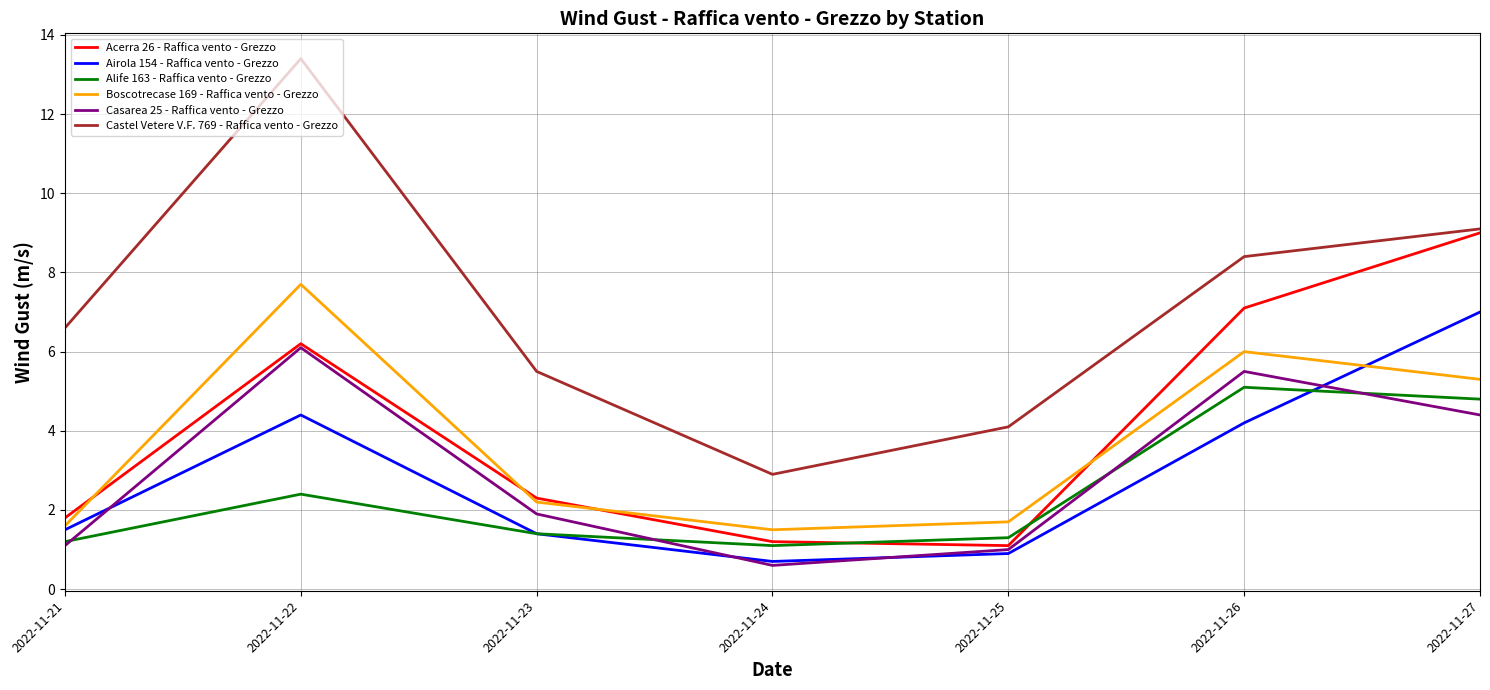

Where is the first local minimum for Alife 163 - Raffica vento - Grezzo?

2022-11-24